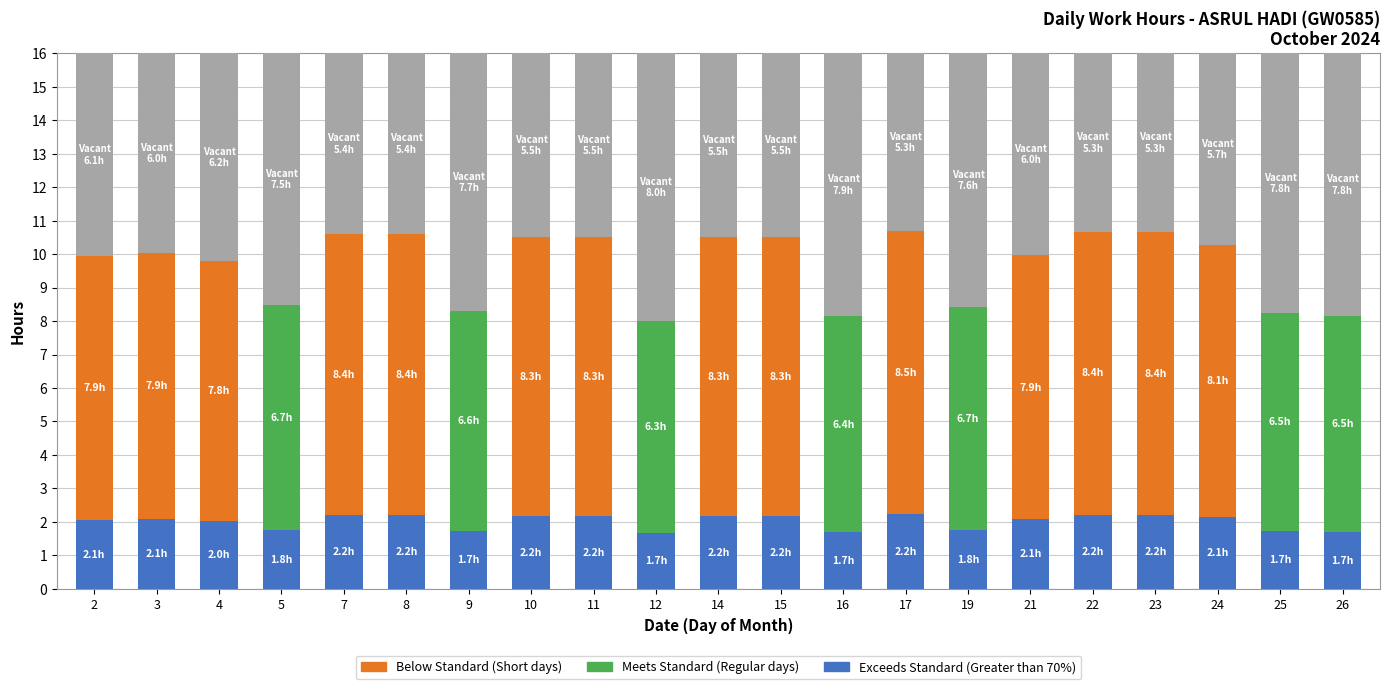

What is the spread (max minus min) of values at 9?

6.0